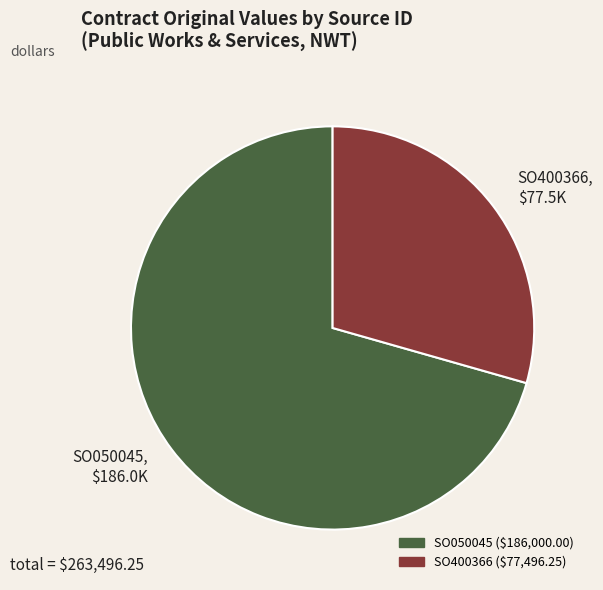

Is the sum of SO400366 and SO050045 greater than half?

Yes